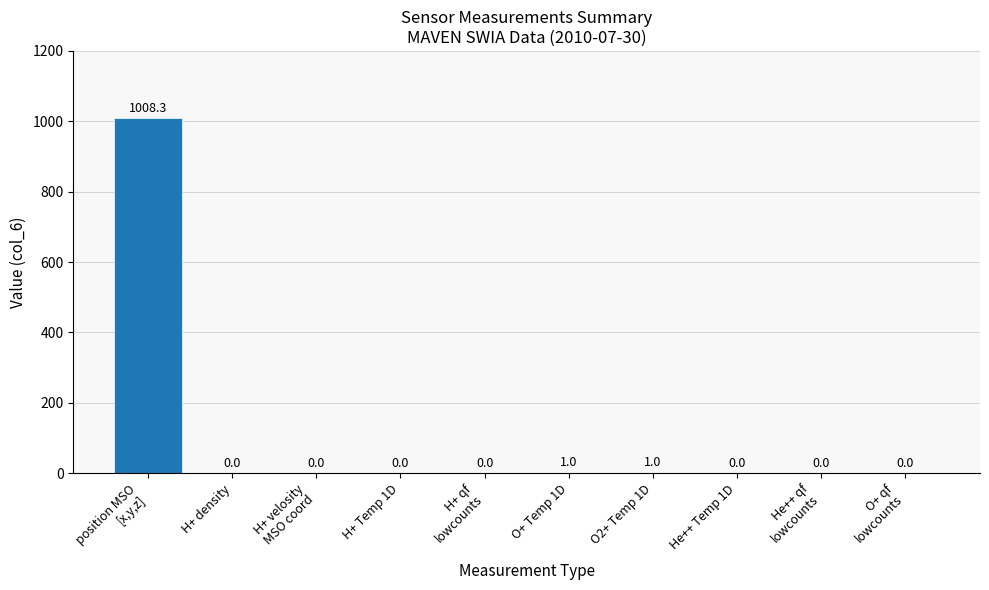

What is the greatest value displayed?

1008.3